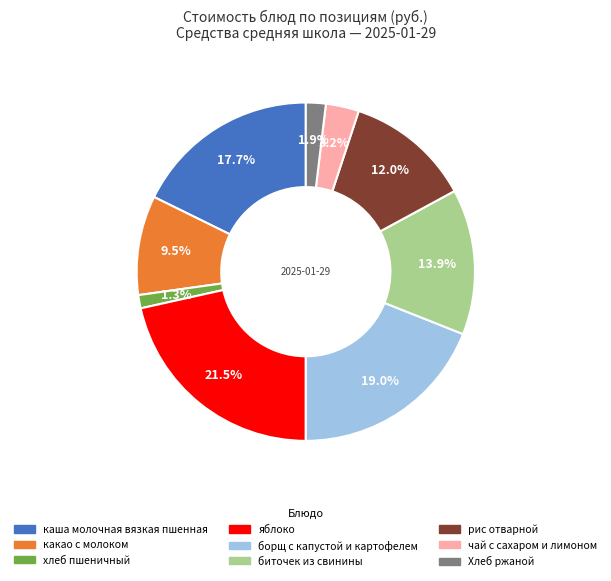

What is the ratio of the value at каша молочная вязкая пшенная to the value at борщ с капустой и картофелем?

0.9